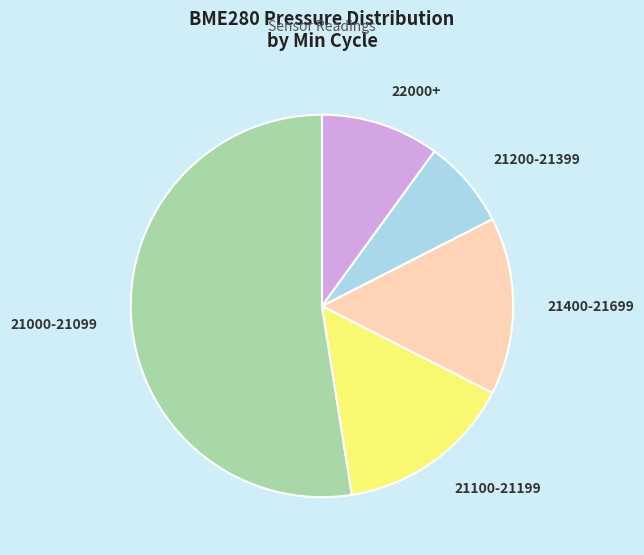

True or false: 21200-21399 accounts for 19% of the total.

False